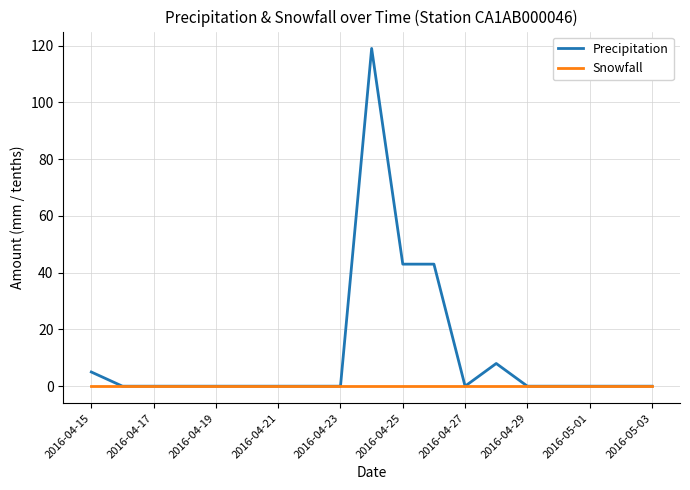

Rank the series by their average value, from highest to lowest.

Precipitation, Snowfall